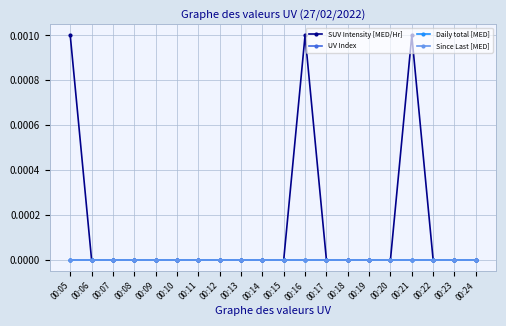

True or false: Daily total [MED] and UV Index intersect in this chart.

False